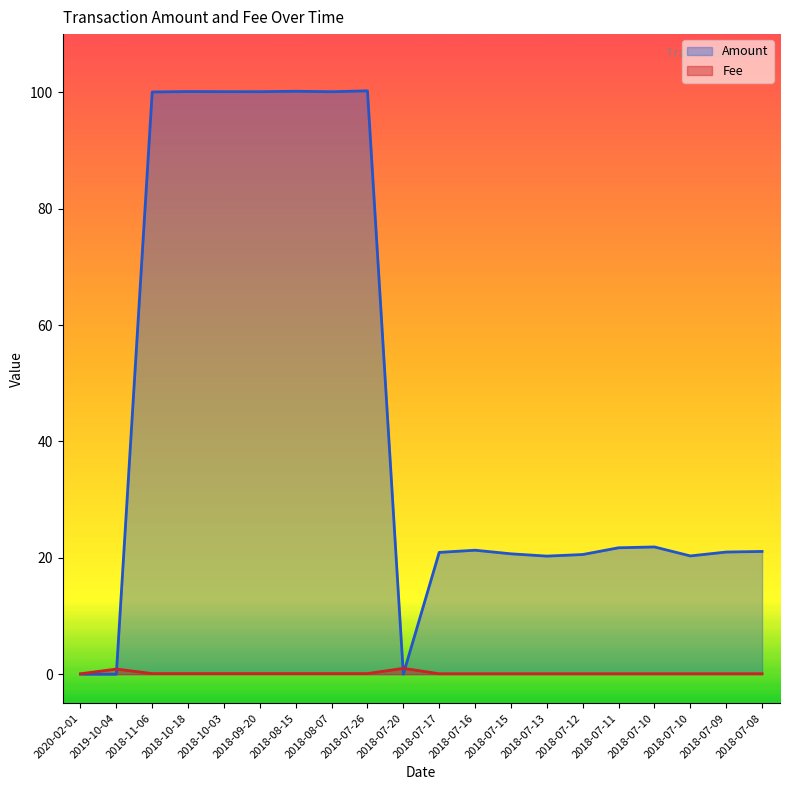

Where do Fee and Amount first cross each other?

2019-10-04 and 2018-11-06